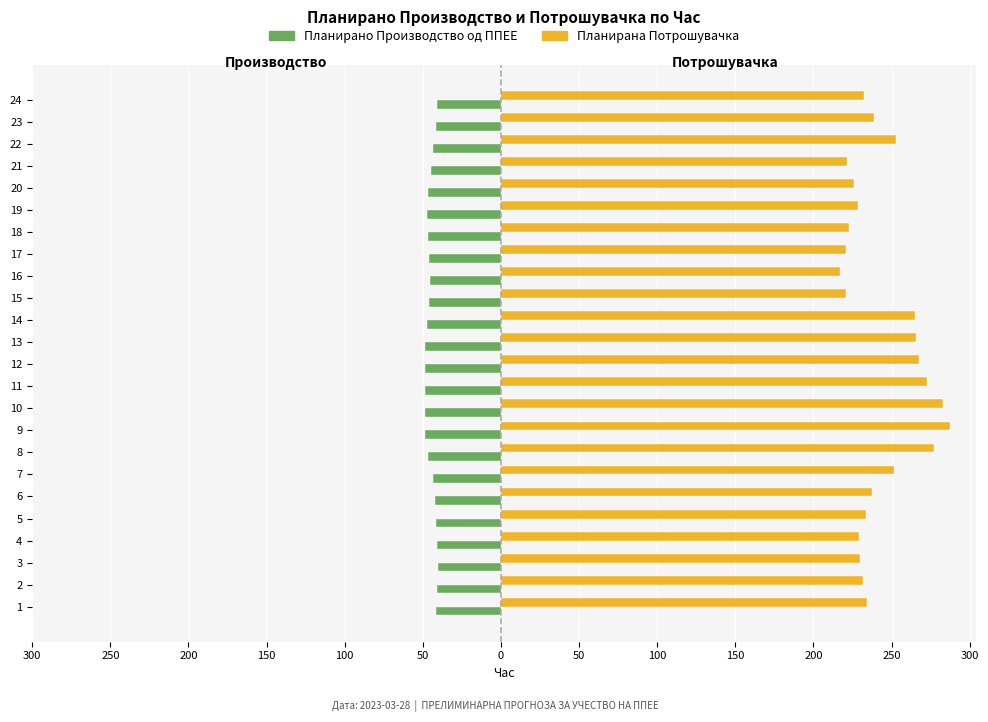

What are all the series names shown in the legend?

Планирано Производство од ППЕЕ, Планирана Потрошувачка